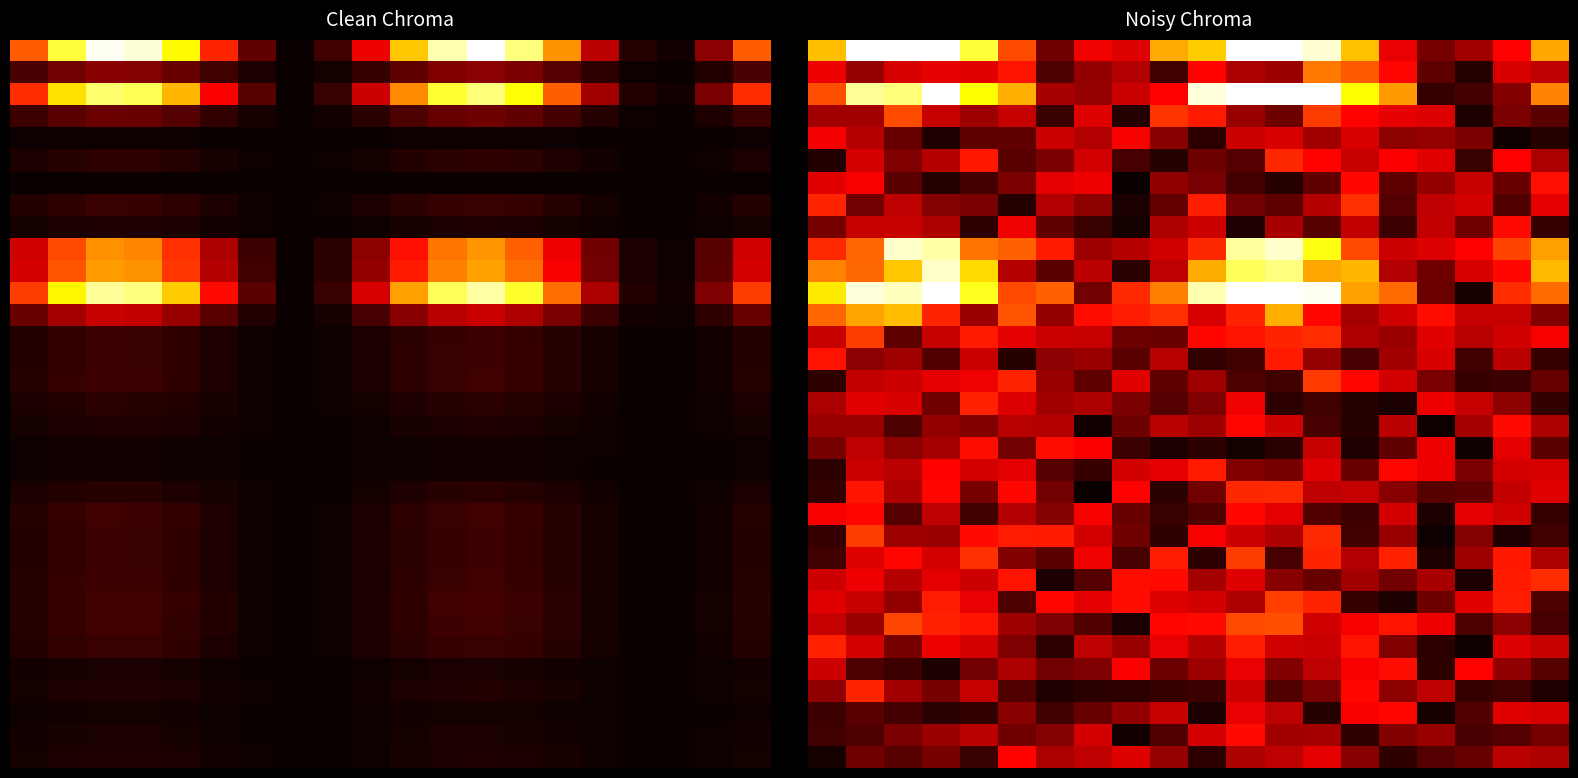

What is the total value across all series at 17?

5.5